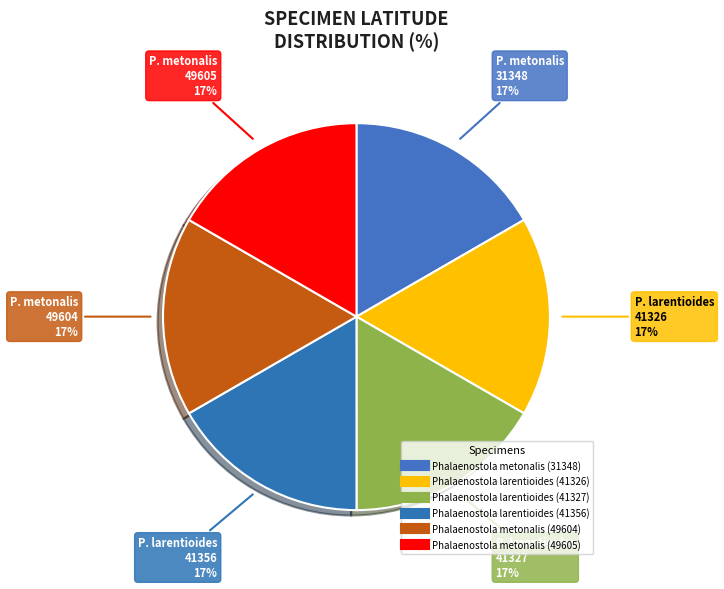

How many segments does this pie chart have?

6